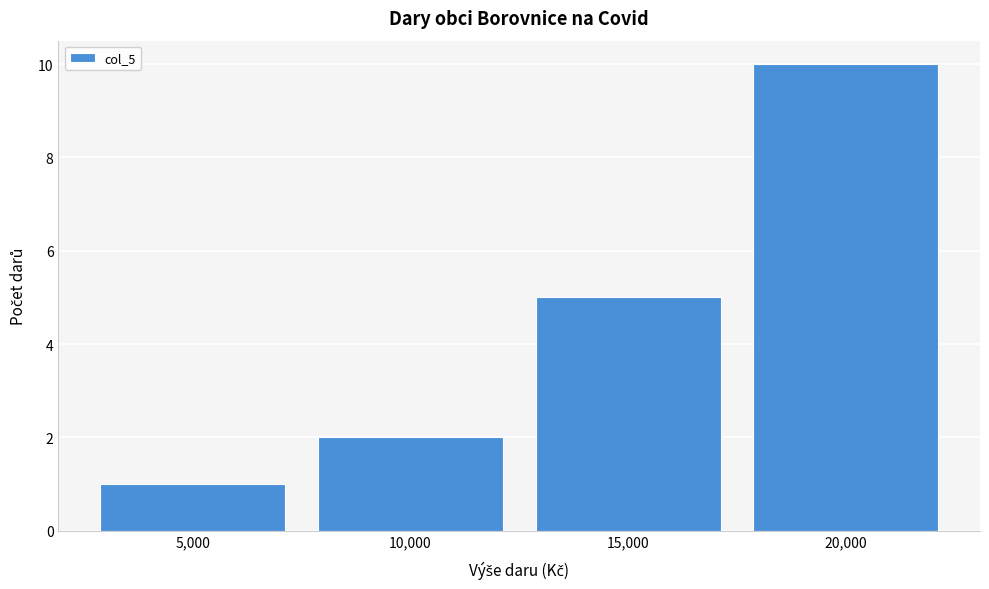

Which range on the x-axis has the tallest bar?

17500 to 22500